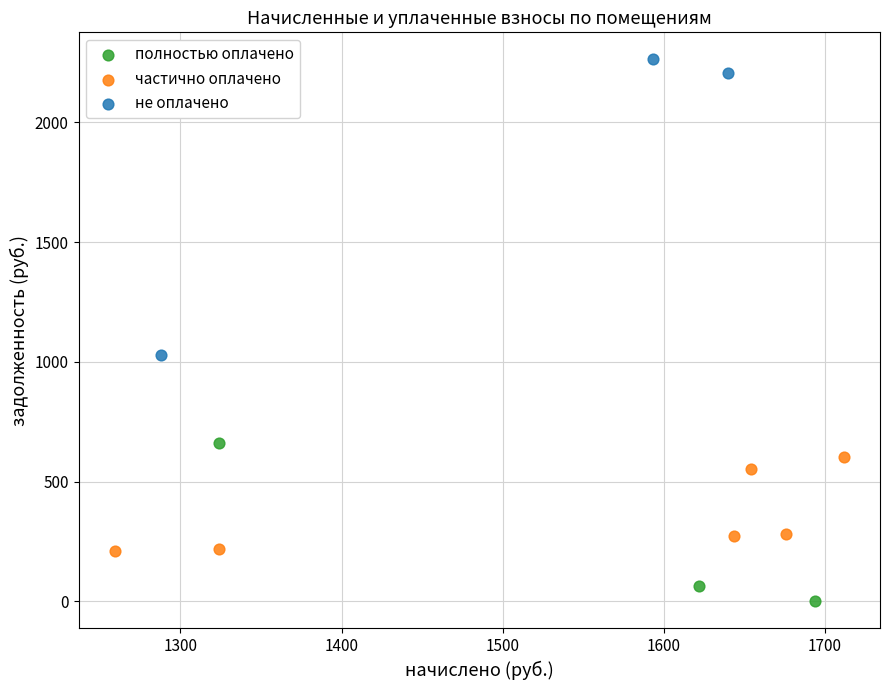

Which series contains the highest Y value?

не оплачено